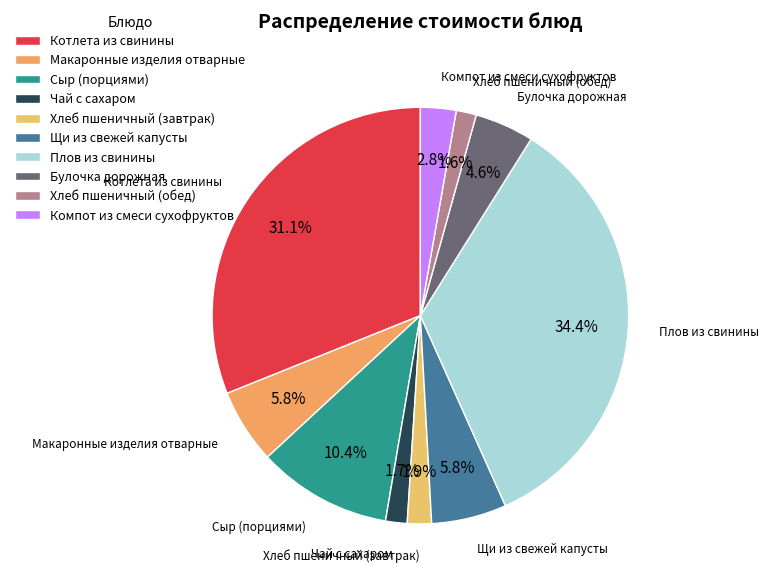

How much of the chart is everything except Щи из свежей капусты?

94.2%